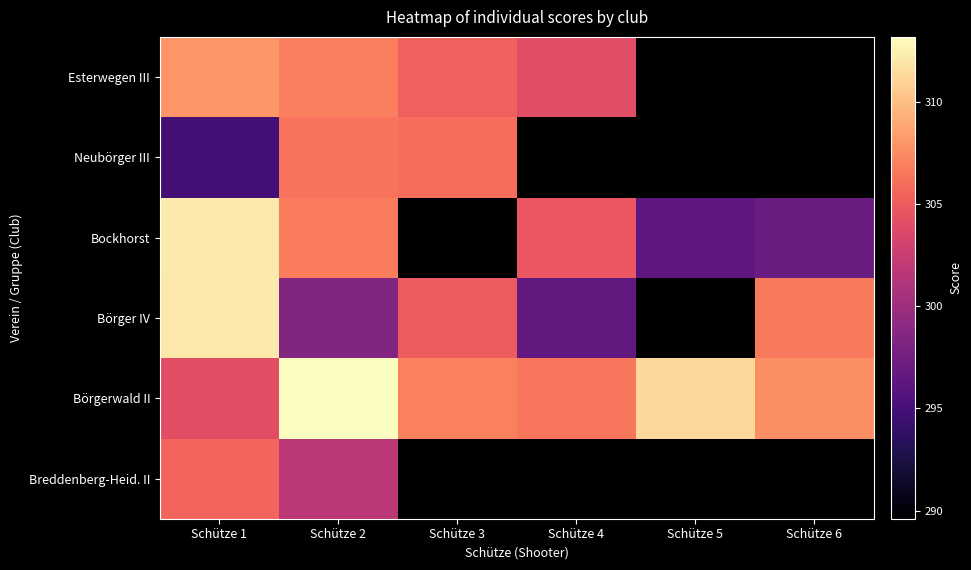

At how many categories does at least one series exceed 308?

3